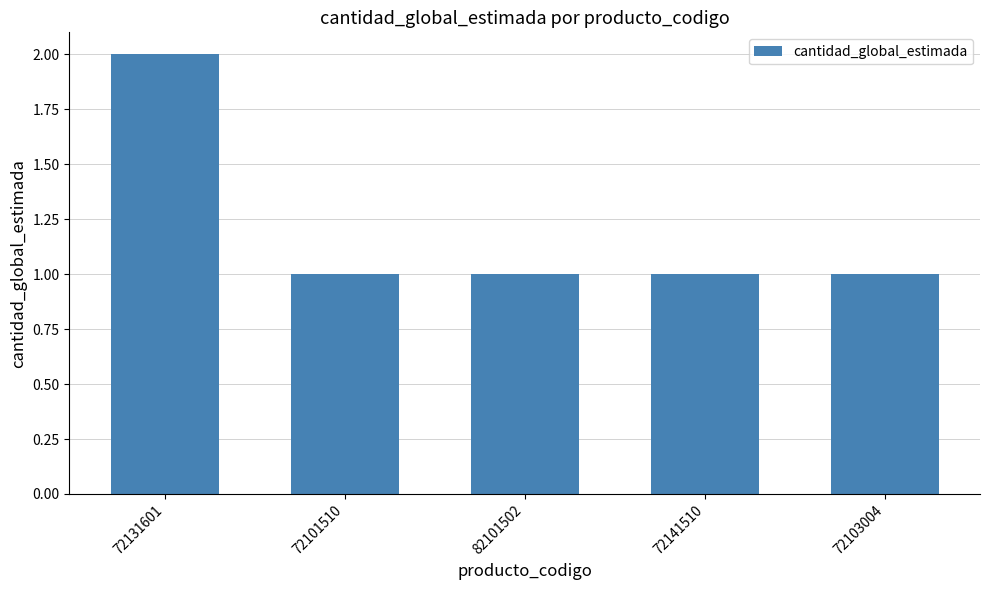

Reading right to left, what are all the values shown in this chart?

72103004=1	72141510=1	82101502=1	72101510=1	72131601=2